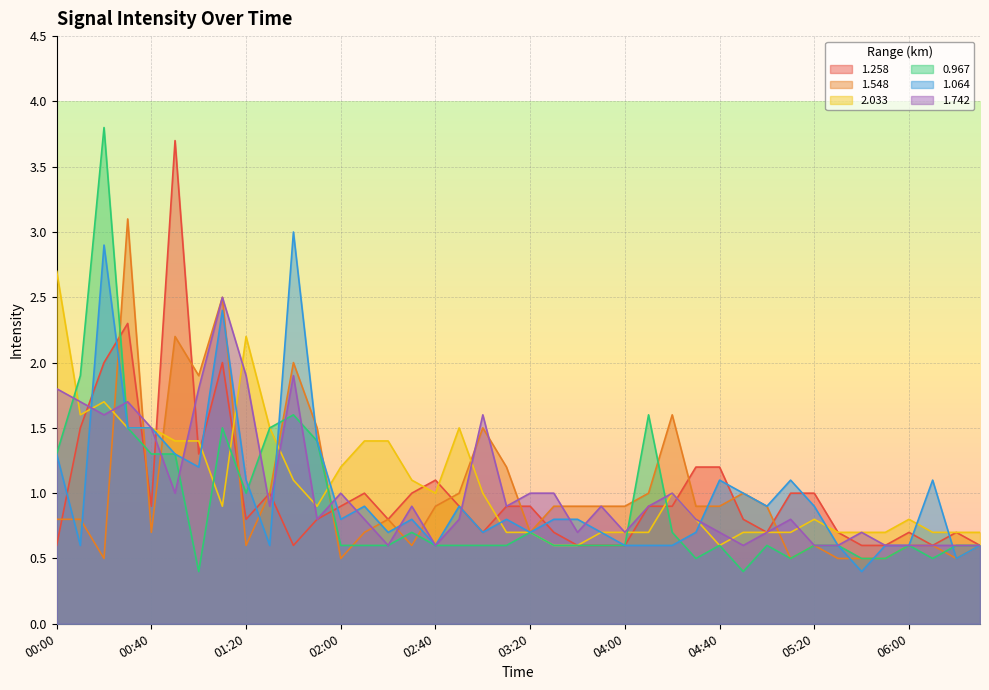

Reading left to right, what are all the values shown in this chart?

1.258: 0.6	1.5	2.0	2.3	0.9	3.7	1.3	2.0	0.8	1.0	0.6	0.8	0.9	1.0	0.8	1.0	1.1	0.9	0.7	0.9	0.9	0.7	0.6	0.6	0.6	0.9	0.9	1.2	1.2	0.8	0.7	1.0	1.0	0.7	0.6	0.6	0.7	0.6	0.7	0.6
1.548: 0.8	0.8	0.5	3.1	0.7	2.2	1.9	2.5	0.6	1.0	2.0	1.5	0.5	0.7	0.8	0.6	0.9	1.0	1.5	1.2	0.7	0.9	0.9	0.9	0.9	1.0	1.6	0.9	0.9	1.0	0.9	0.5	0.6	0.5	0.5	0.5	0.6	0.6	0.5	0.6
2.033: 2.7	1.6	1.7	1.5	1.5	1.4	1.4	0.9	2.2	1.5	1.1	0.9	1.2	1.4	1.4	1.1	1.0	1.5	1.0	0.7	0.7	0.6	0.6	0.7	0.7	0.7	1.0	0.8	0.6	0.7	0.7	0.7	0.8	0.7	0.7	0.7	0.8	0.7	0.7	0.7
0.967: 1.3	1.9	3.8	1.5	1.3	1.3	0.4	1.5	1.0	1.5	1.6	1.4	0.6	0.6	0.6	0.7	0.6	0.6	0.6	0.6	0.7	0.6	0.6	0.6	0.6	1.6	0.7	0.5	0.6	0.4	0.6	0.5	0.6	0.6	0.5	0.5	0.6	0.5	0.6	0.6
1.064: 1.3	0.6	2.9	1.5	1.5	1.3	1.2	2.4	1.1	0.6	3.0	1.4	0.8	0.9	0.7	0.8	0.6	0.9	0.7	0.8	0.7	0.8	0.8	0.7	0.6	0.6	0.6	0.7	1.1	1.0	0.9	1.1	0.9	0.6	0.4	0.6	0.6	1.1	0.5	0.6
1.742: 1.8	1.7	1.6	1.7	1.5	1.0	1.8	2.5	1.9	0.9	1.9	0.8	1.0	0.8	0.6	0.9	0.6	0.8	1.6	0.9	1.0	1.0	0.7	0.9	0.7	0.9	1.0	0.8	0.7	0.6	0.7	0.8	0.6	0.6	0.7	0.6	0.6	0.6	0.6	0.6